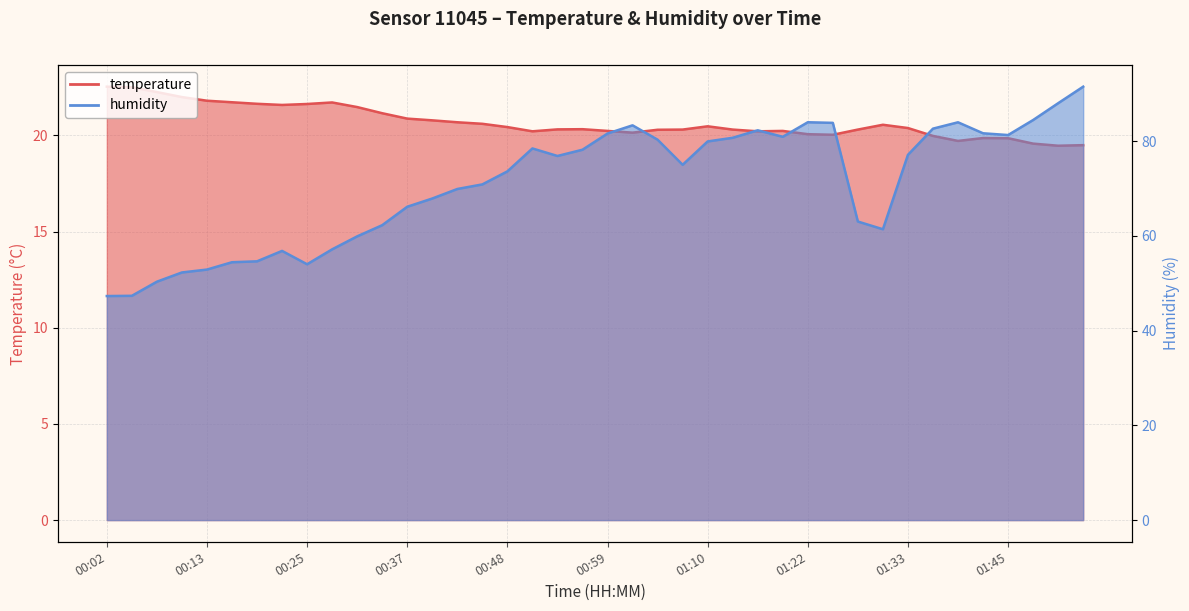

True or false: humidity and temperature intersect in this chart.

False